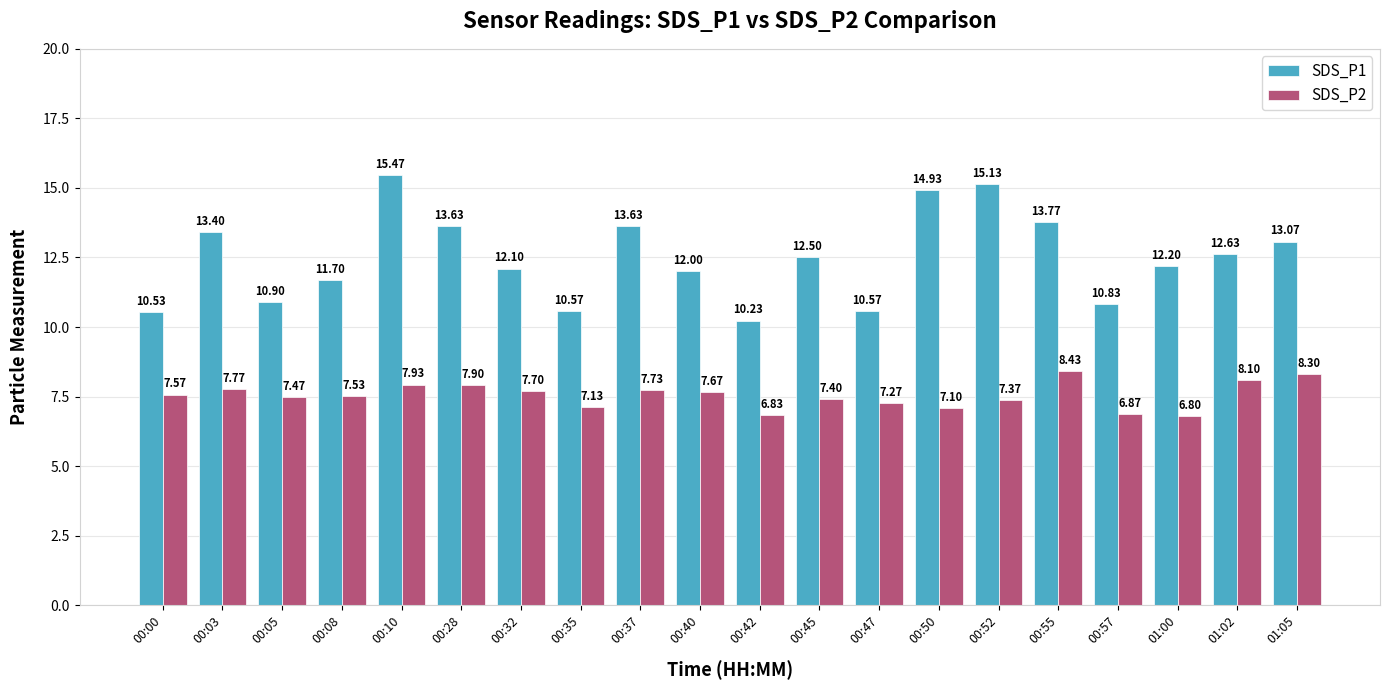

Which category has the lowest value in the SDS_P1 series?

00:42